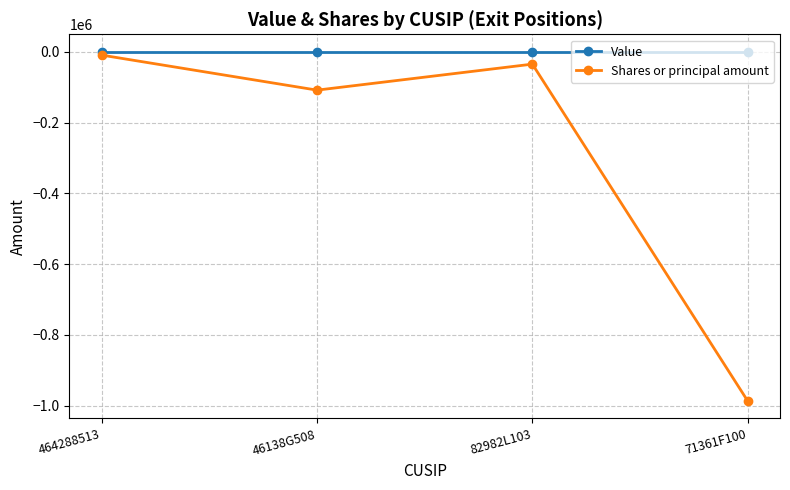

Reading left to right, transcribe all the data shown in this chart.

Value: 0	0	0	0
Shares or principal amount: -9500	-108500	-35000	-987091